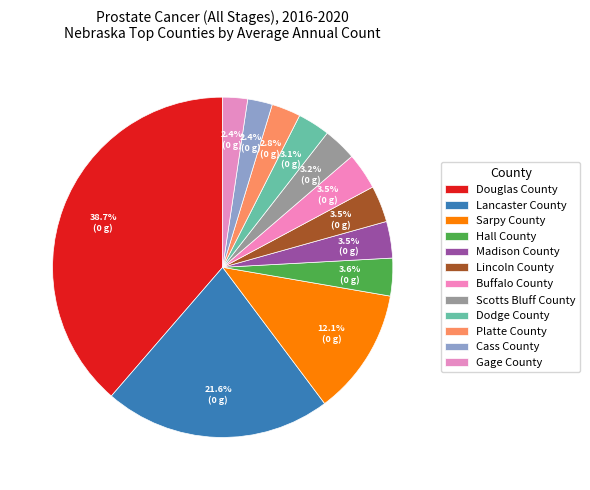

How many slices are in this pie chart?

12